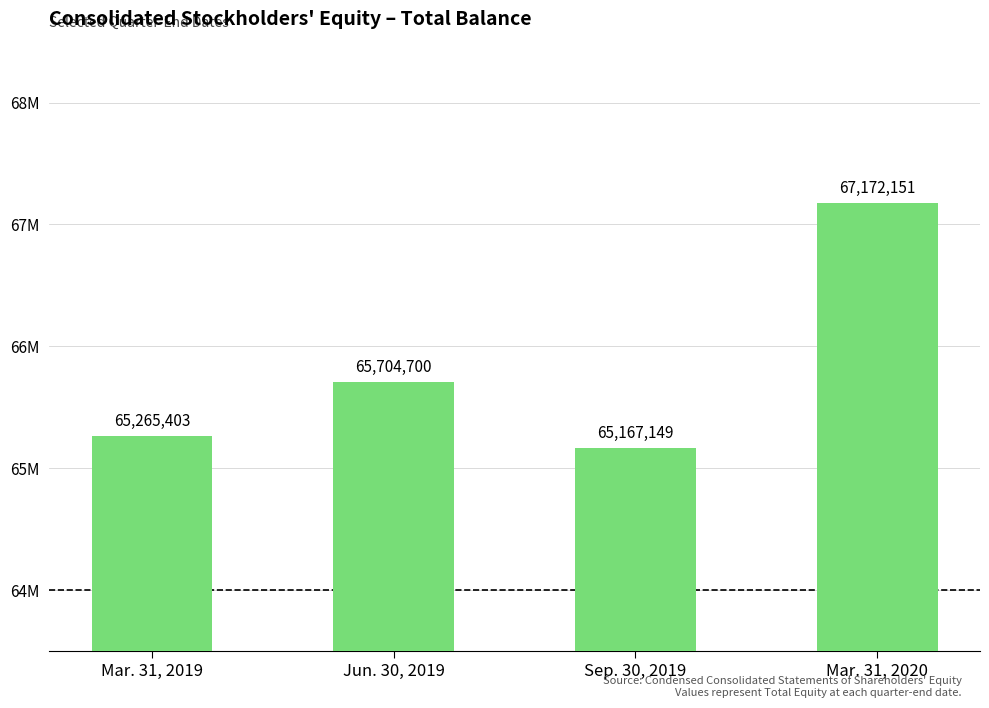

Rank the categories by value from highest to lowest.

Mar. 31, 2020, Jun. 30, 2019, Mar. 31, 2019, Sep. 30, 2019